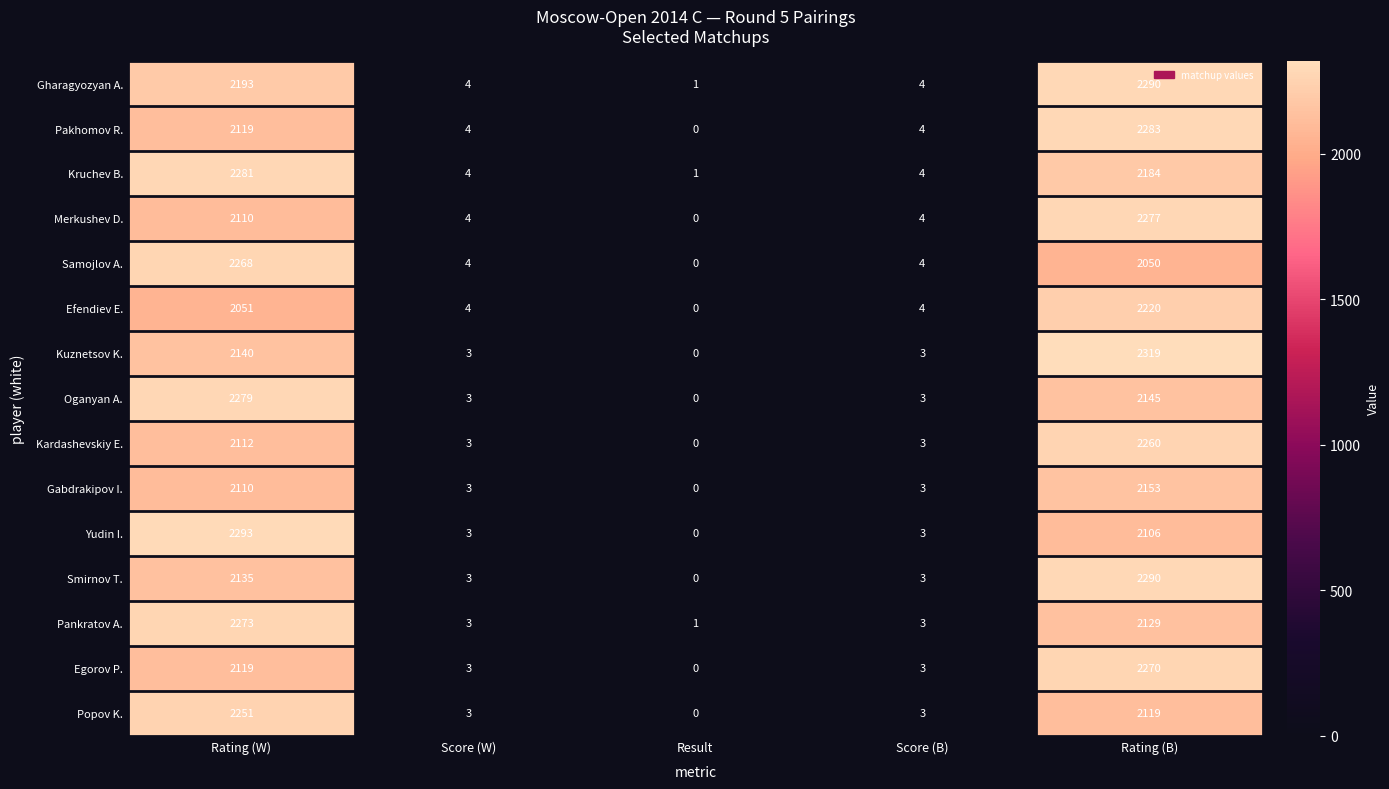

The value of Pakhomov R. at Score (W) is 5. True or false?

False